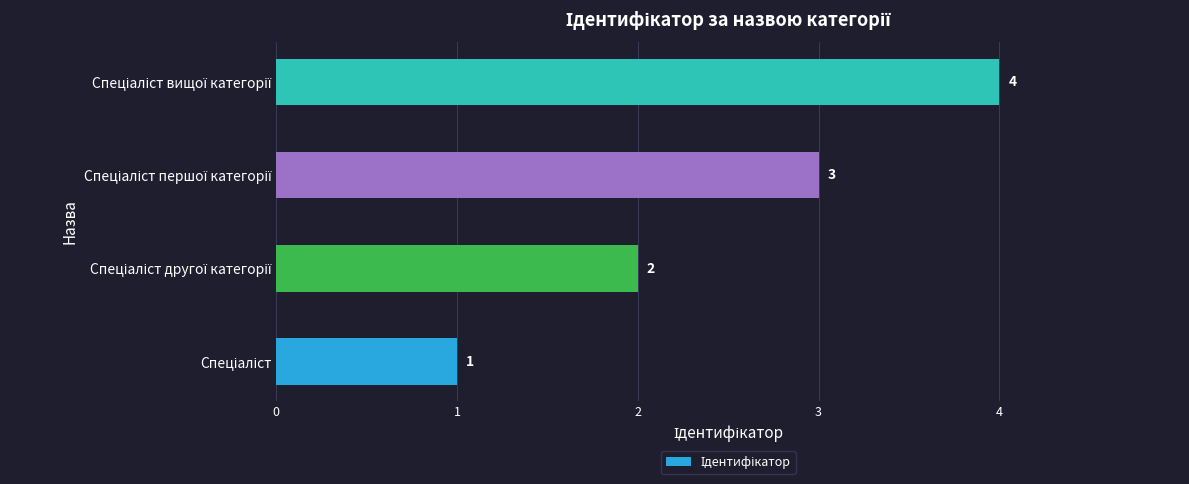

Are the bars horizontal?

Yes